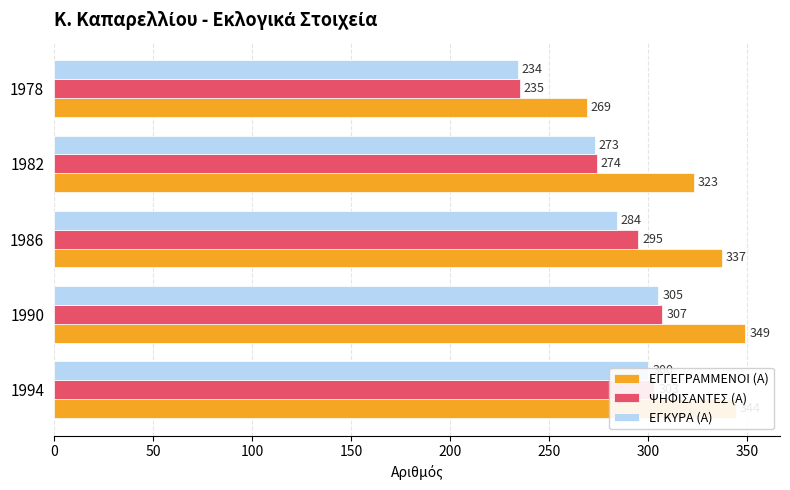

What is the difference between the highest and lowest values at 1982?

50